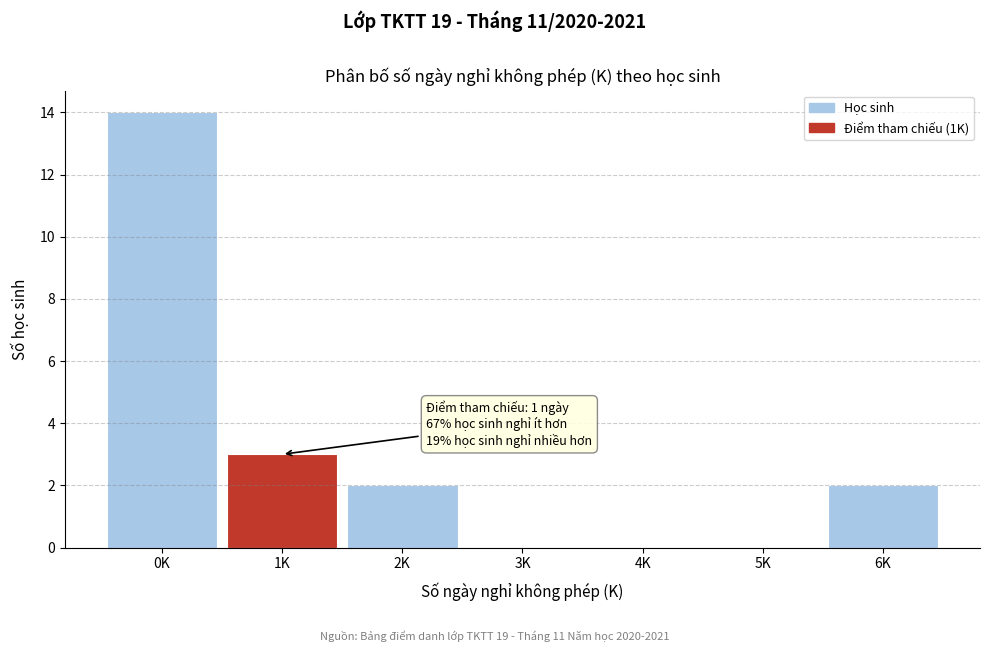

What is the change in value from 1K to 4K?

-3